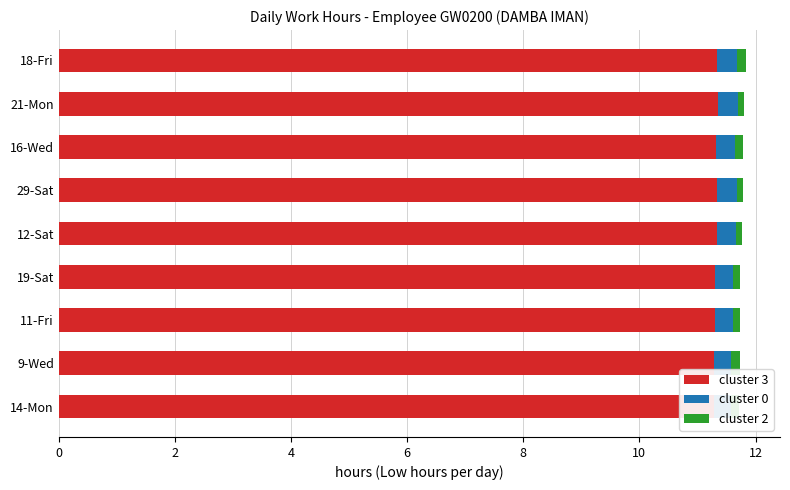

What is the sum of the cluster 0 values at 10 and 8?

0.7